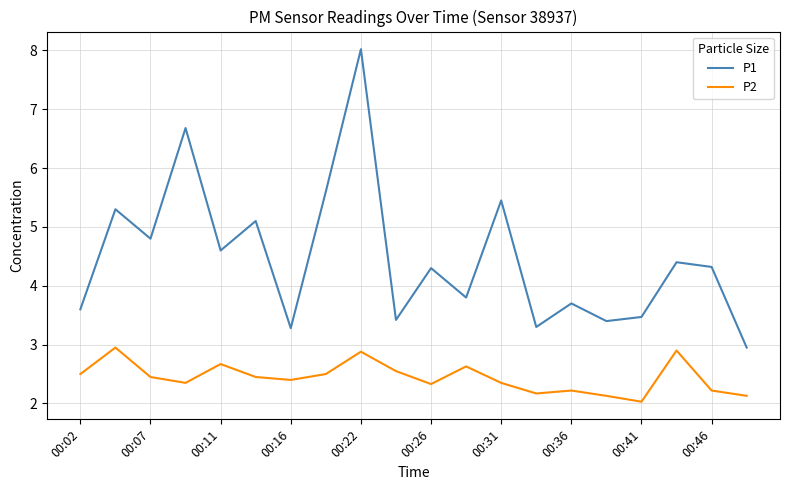

How many lines are shown in the chart?

2